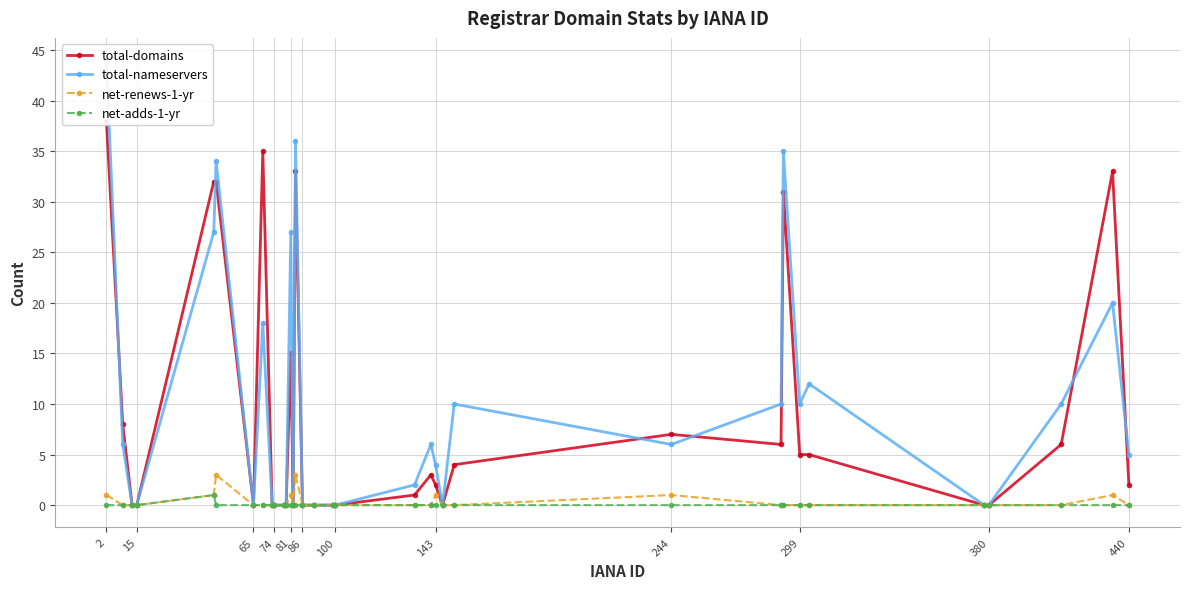

True or false: net-renews-1-yr has more than 1 interior local peaks.

True